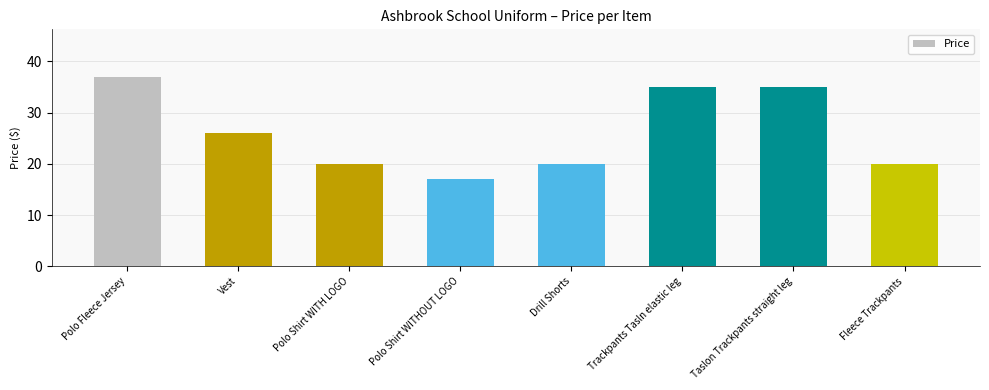

How many data points are less than 26?

4